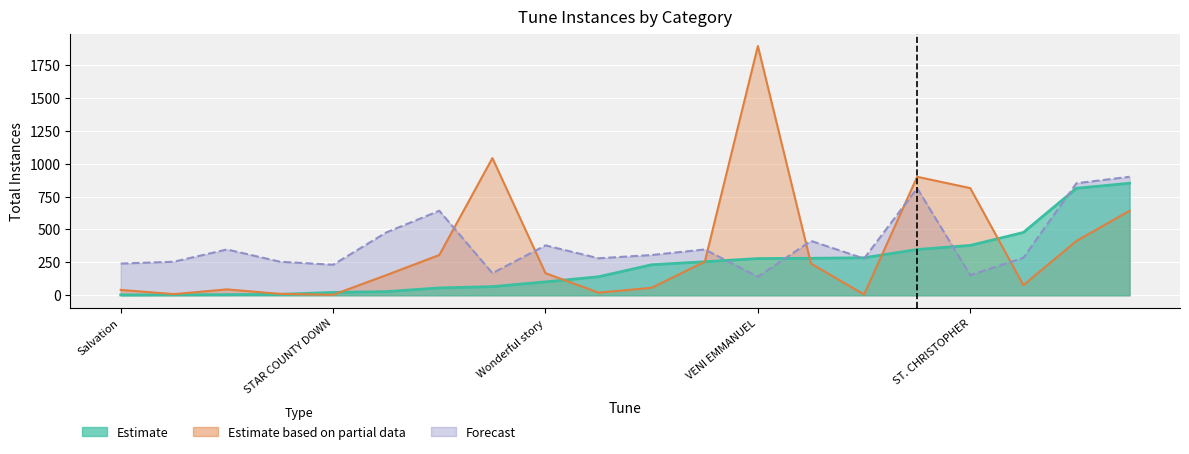

Is it true that Estimate based on partial data equals 4 at STAR COUNTY DOWN?

True